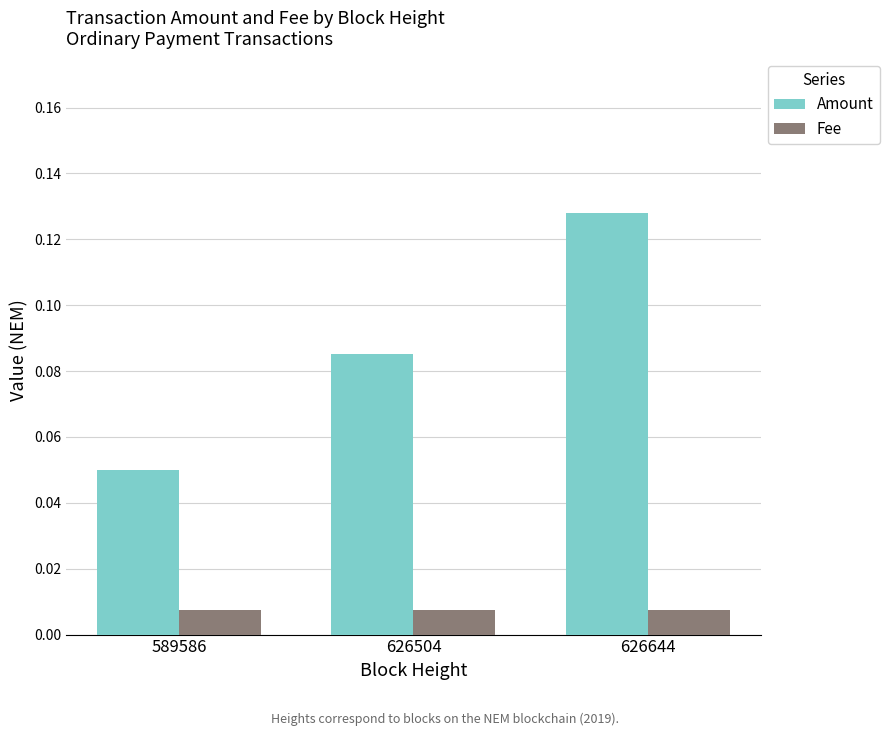

Rank the categories by Amount value from lowest to highest.

589586, 626504, 626644